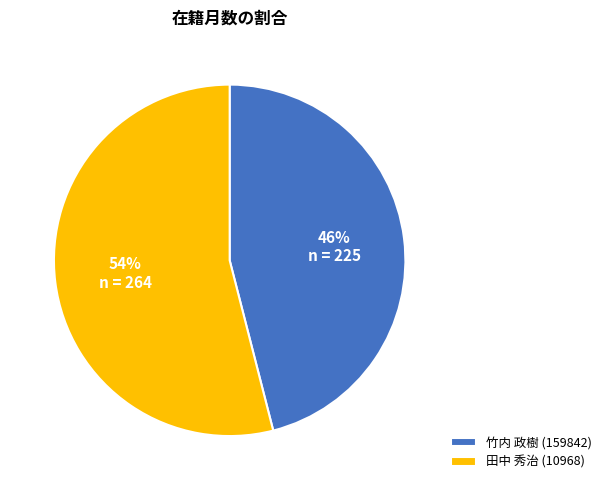

What is the ratio of the value at 田中 秀治 (10968) to the value at 竹内 政樹 (159842)?

1.2